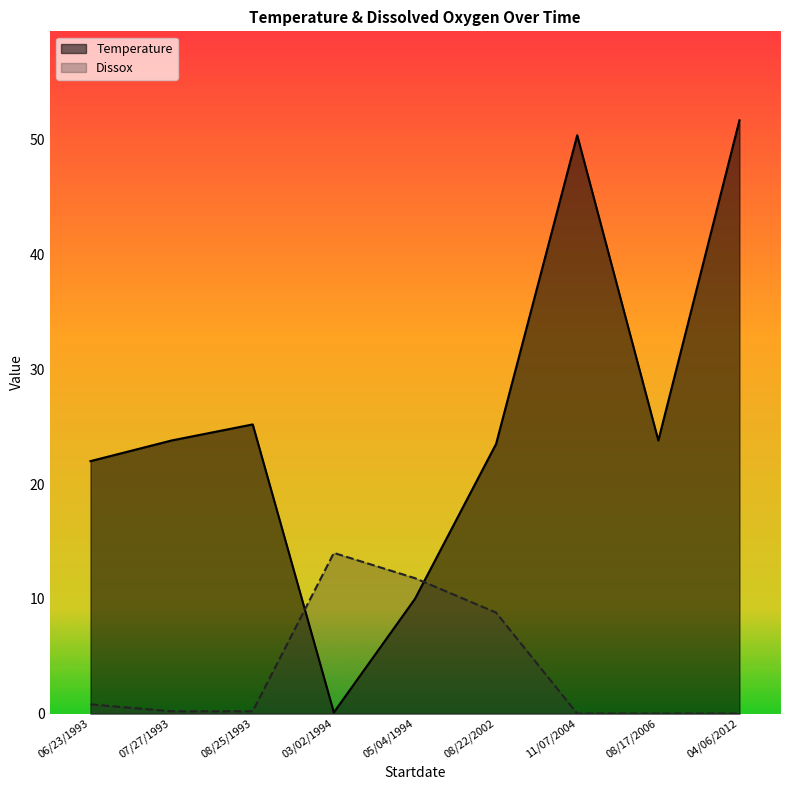

At how many categories does at least one series exceed 26?

2